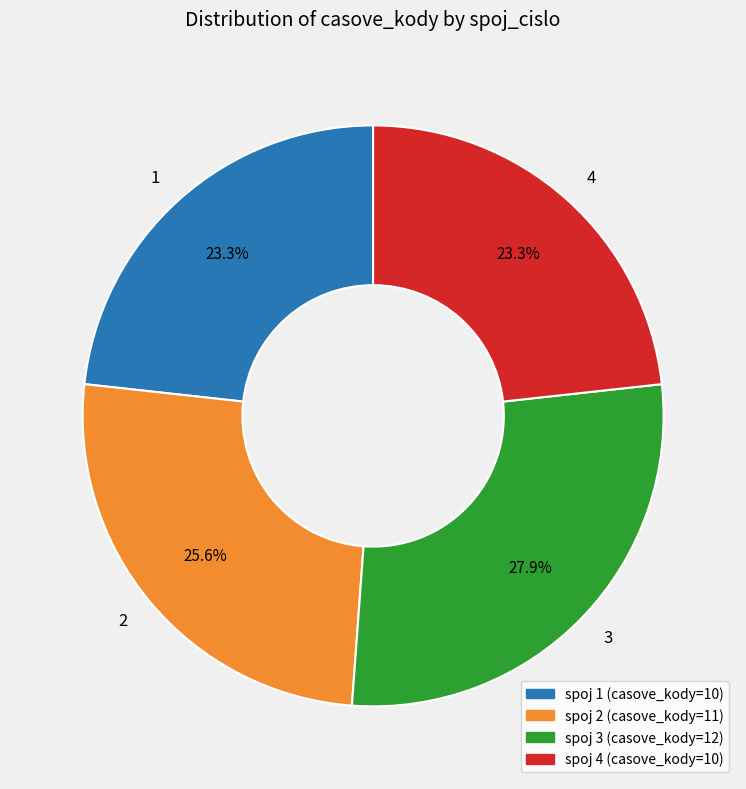

Between 4 and 3, which is larger?

3